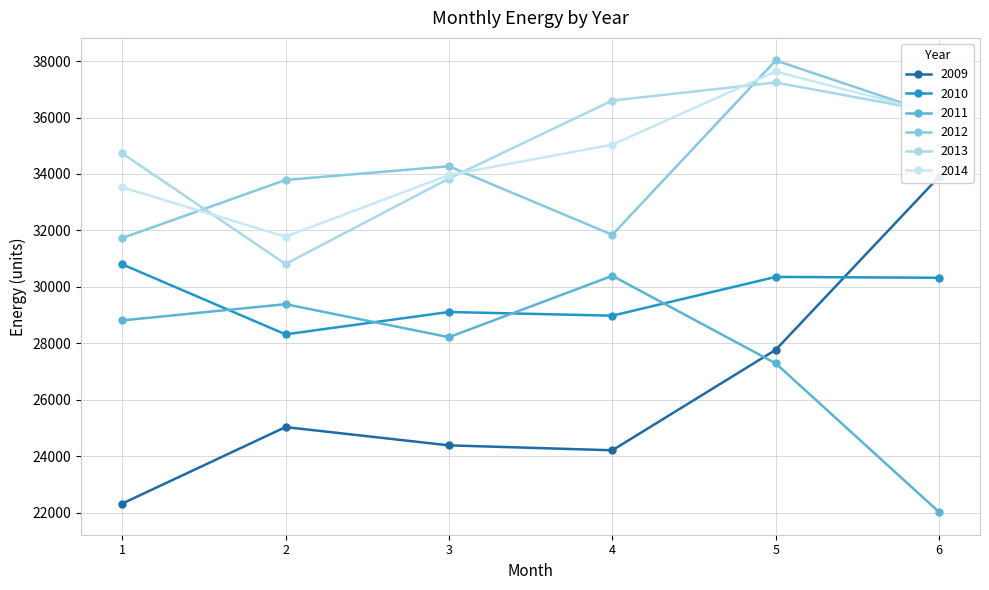

Is this an area chart (filled region under the line)?

No